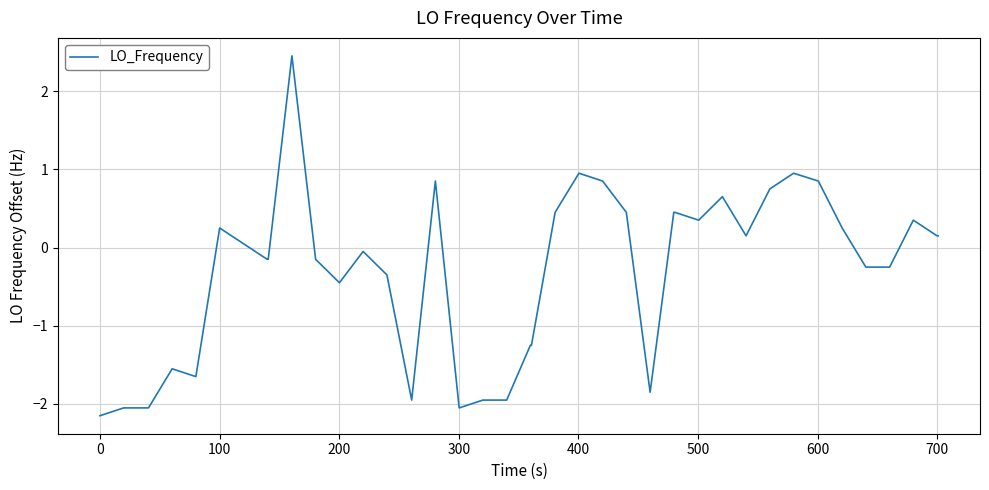

What is the maximum value shown in the chart?

2.4